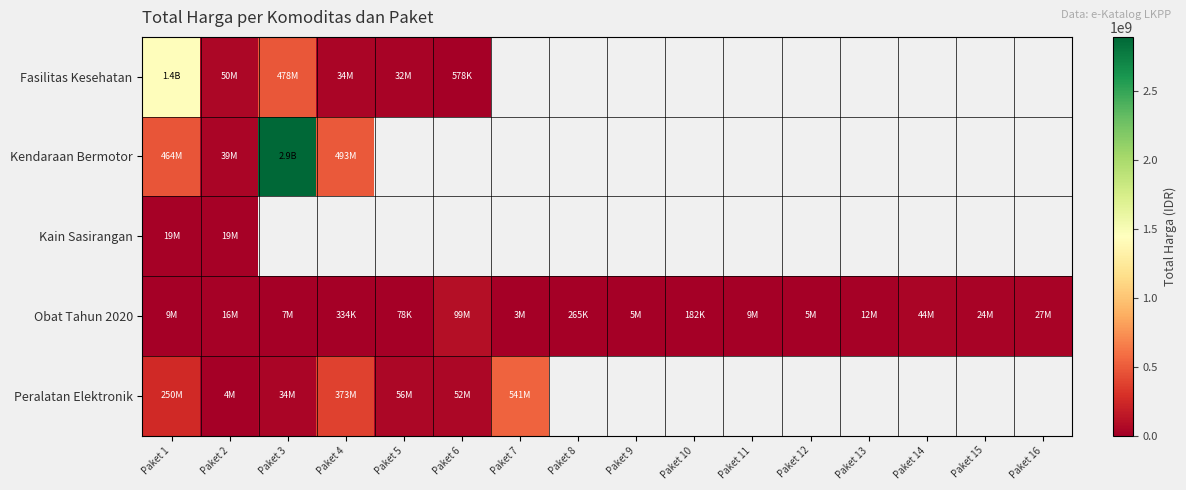

Which has a higher value, Paket 8 or Paket 12?

Paket 12